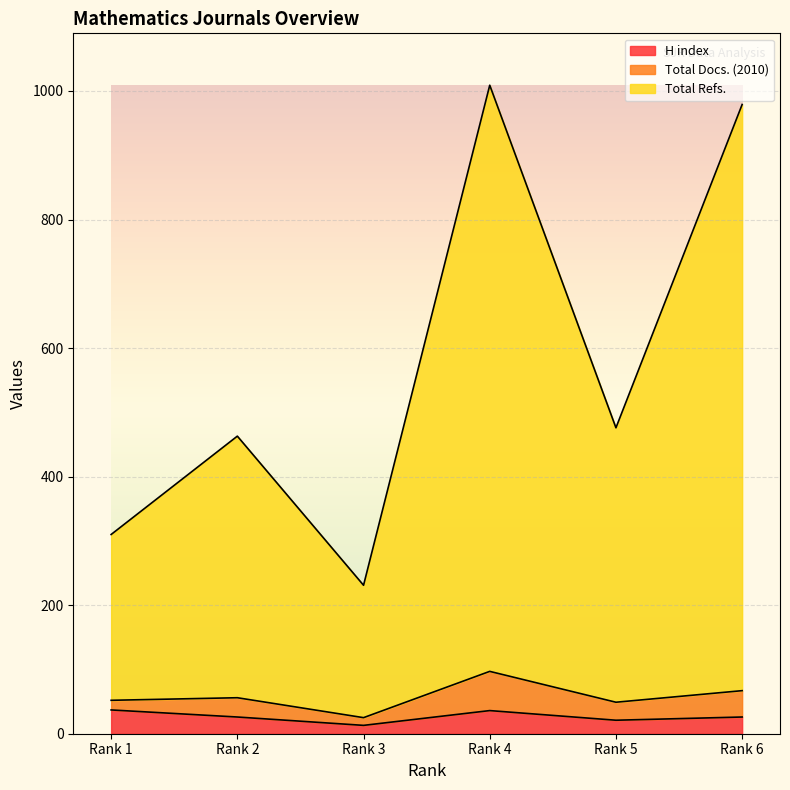

How many interior local peaks does the Total Refs. series have?

2